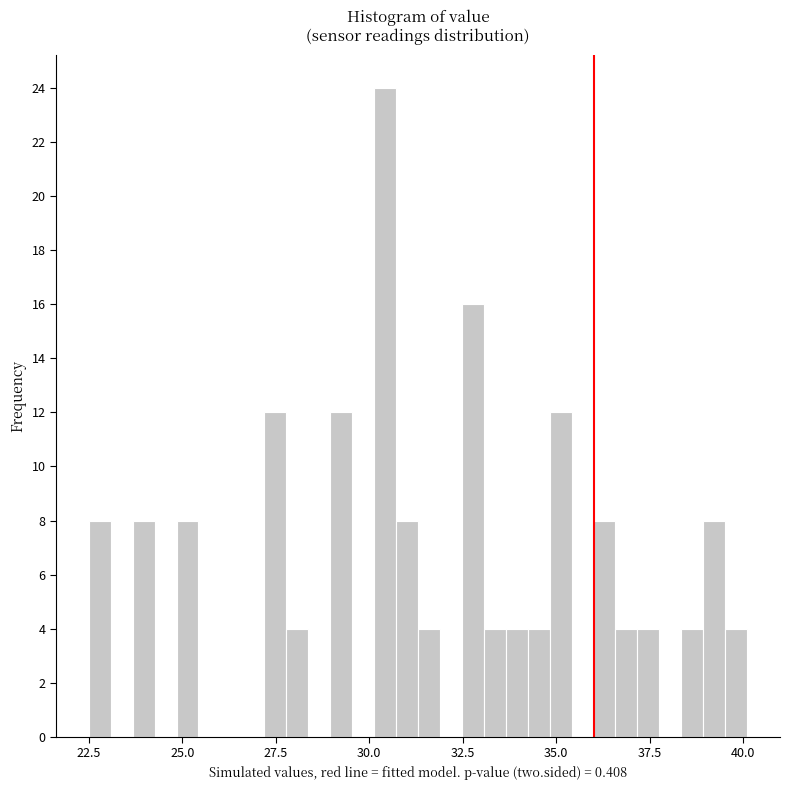

Around what value on the x-axis is the tallest bar? Give the approximate position of its centre, as read against the axis.

30.5